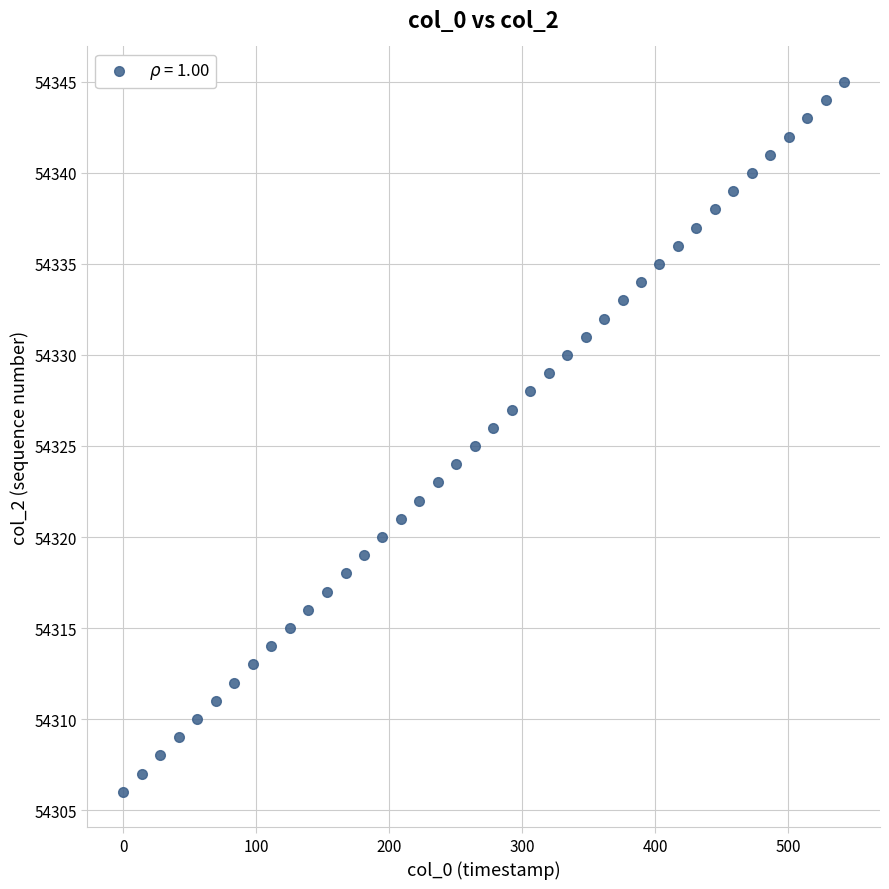

What is the range of Y values (max minus min)?

39